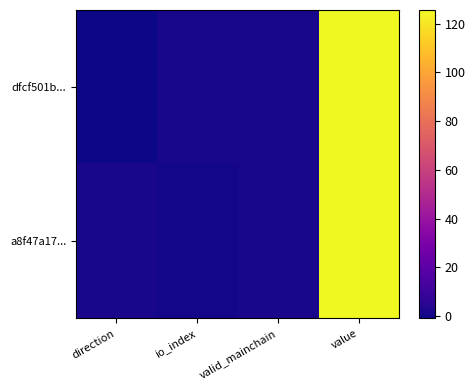

Reading right to left, list all the values displayed in this chart.

dfcf501b...: value=125.6	valid_mainchain=1.0	io_index=1.0	direction=-1.0
a8f47a17...: value=125.6	valid_mainchain=1.0	io_index=0.0	direction=1.0